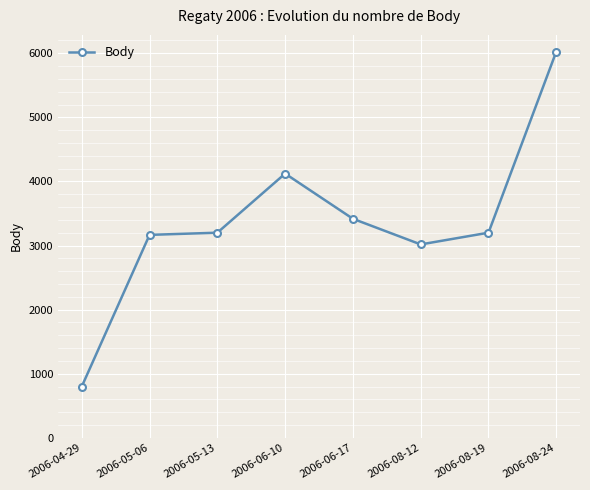

Between 2006-08-19 and 2006-06-17, which is larger?

2006-06-17